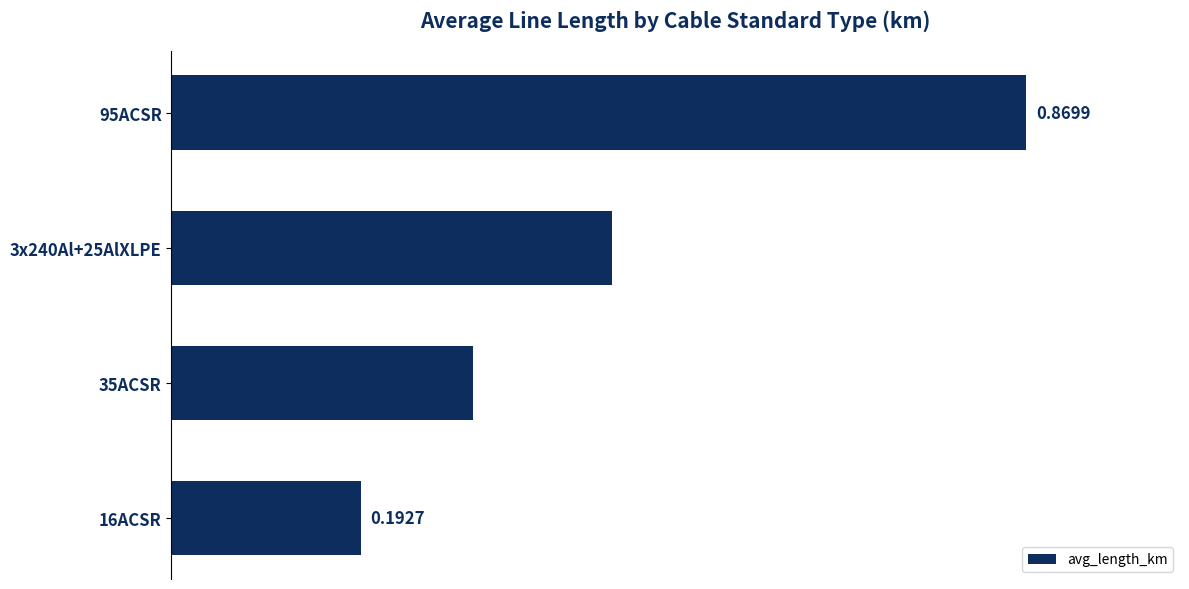

Between 35ACSR and 3x240Al+25AlXLPE, which is larger?

3x240Al+25AlXLPE